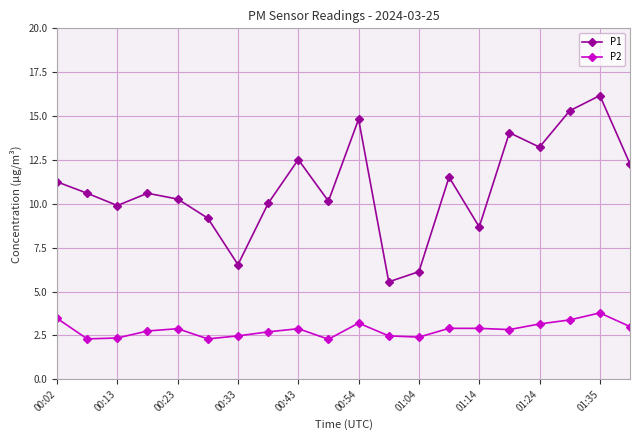

What is the value of the P1 point at the 18th from the left?

15.3